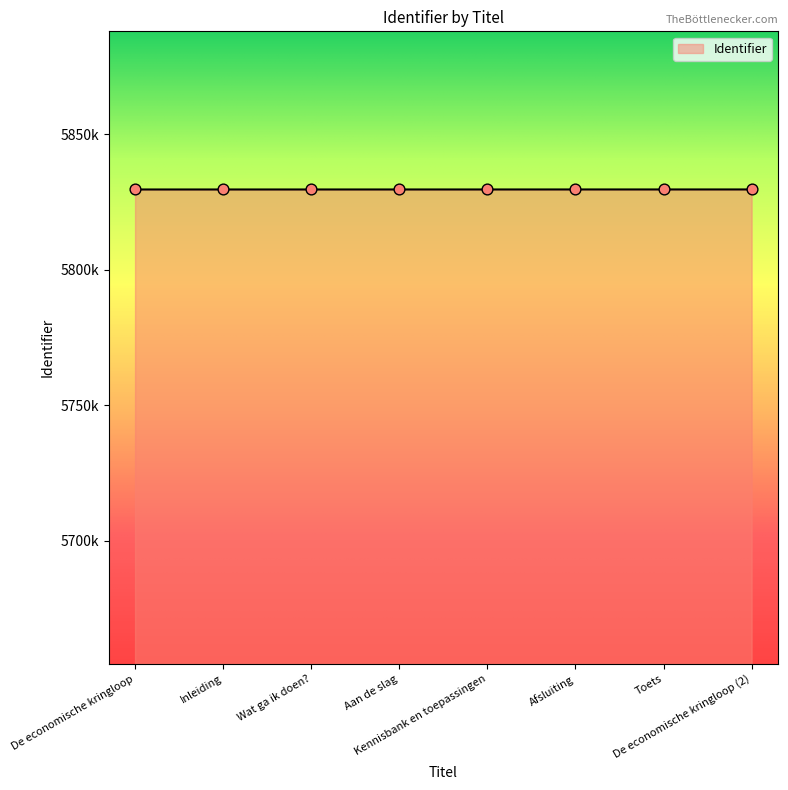

Which has a higher value, Aan de slag or Toets?

Toets